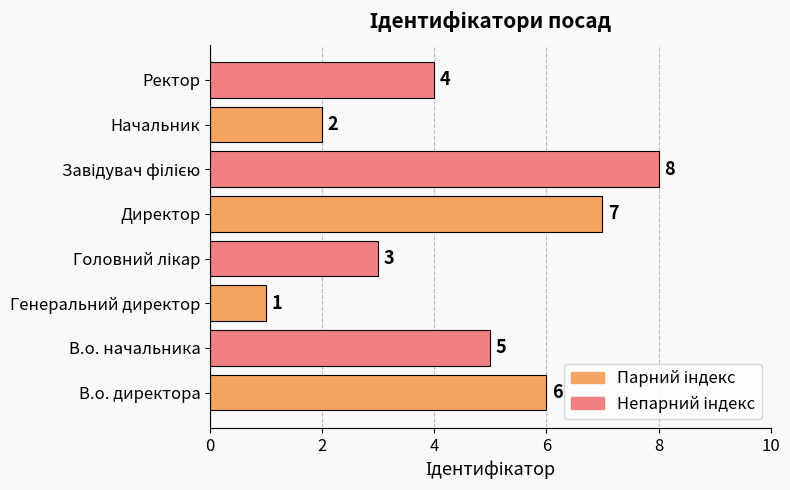

What is the greatest value displayed?

8